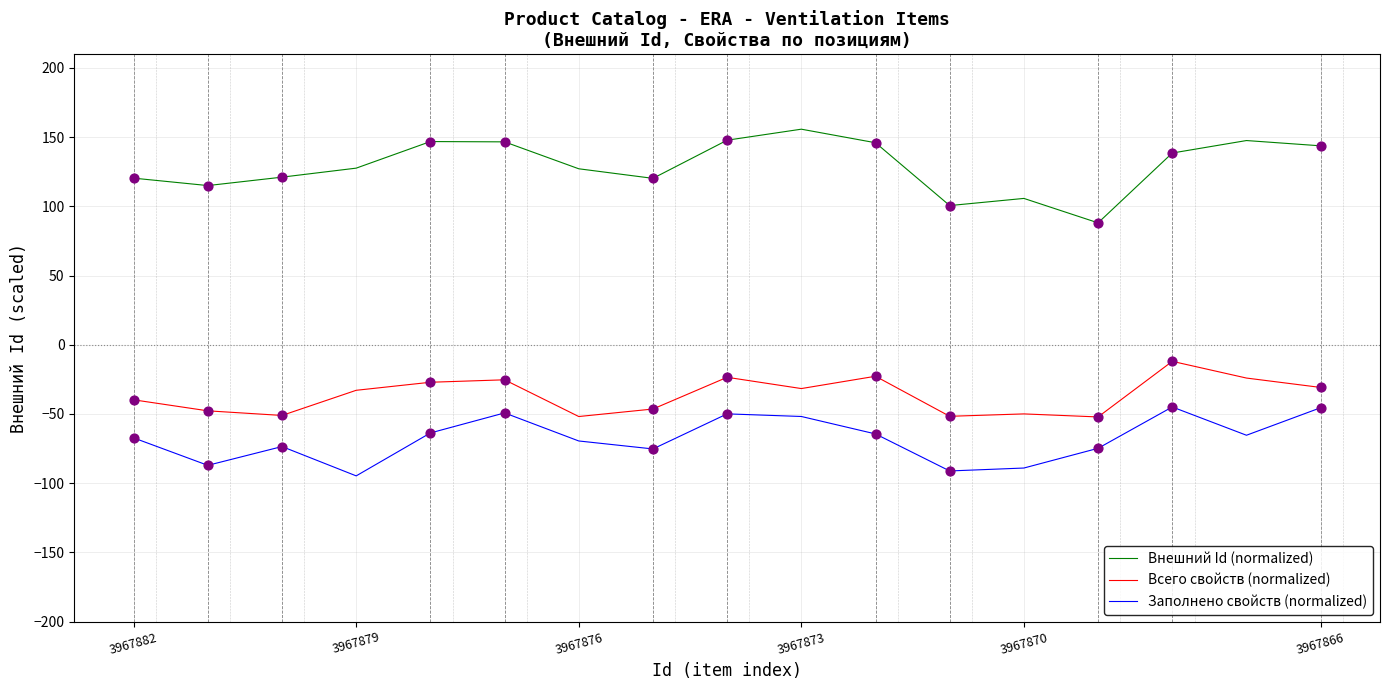

What are all the series names shown in the legend?

Внешний Id (normalized), Всего свойств (normalized), Заполнено свойств (normalized)